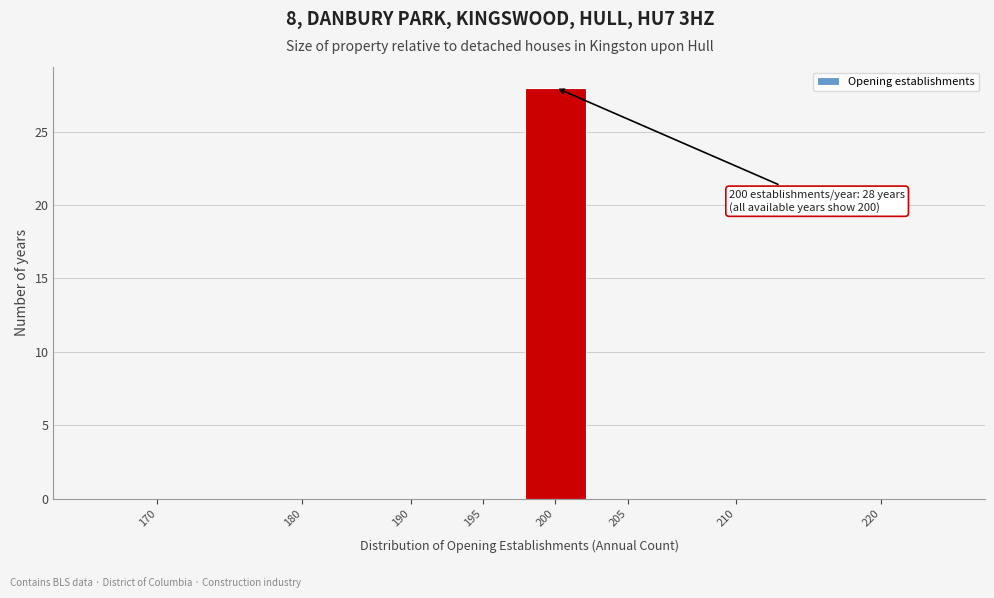

Reading right to left, extract all data points from this chart.

220=0	210=0	205=0	200=28	195=0	190=0	180=0	170=0